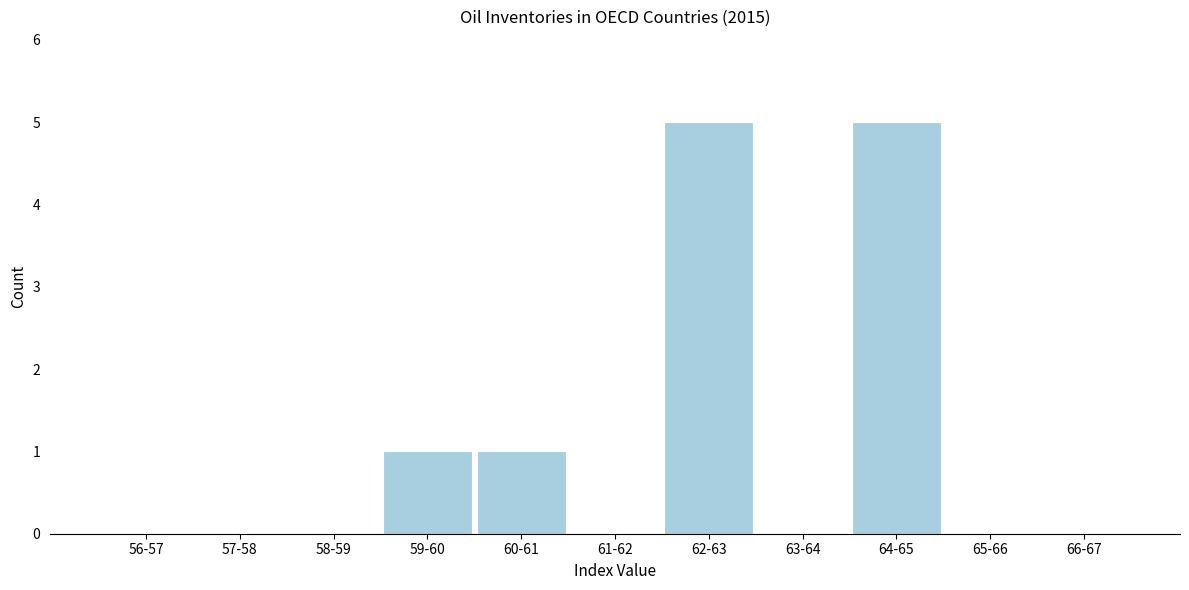

Reading left to right, transcribe all the data shown in this chart.

56-57=0	57-58=0	58-59=0	59-60=1	60-61=1	61-62=0	62-63=5	63-64=0	64-65=5	65-66=0	66-67=0